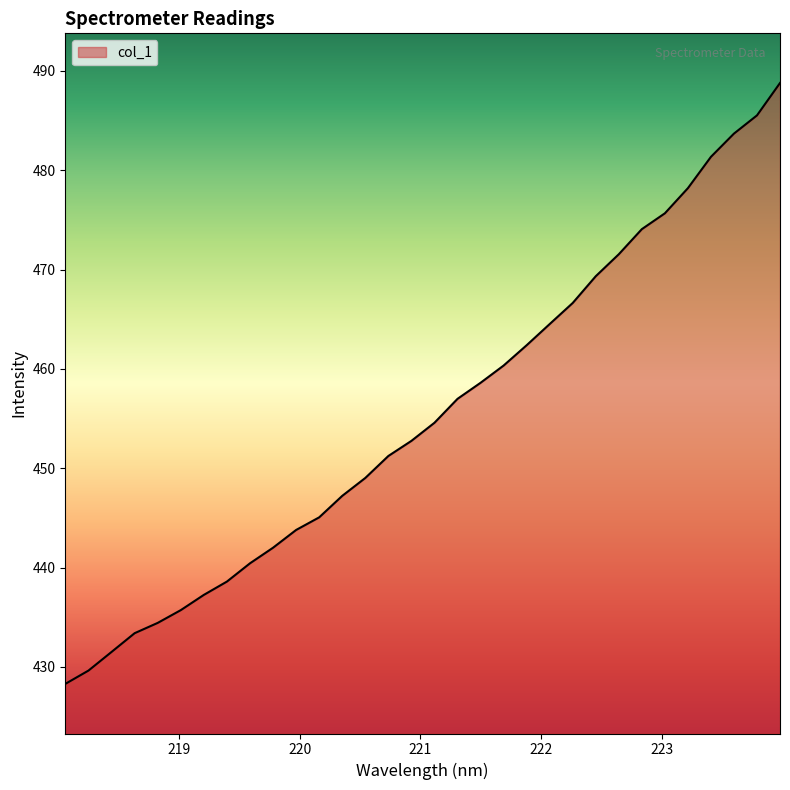

What is the smallest value displayed?

428.3